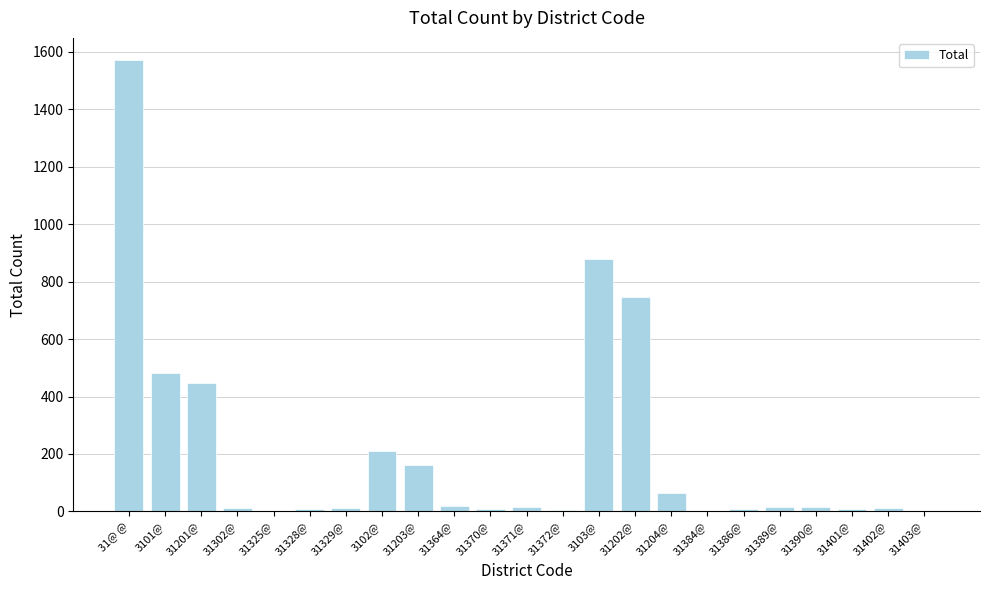

True or false: the data shows 9 at 31370@.

True